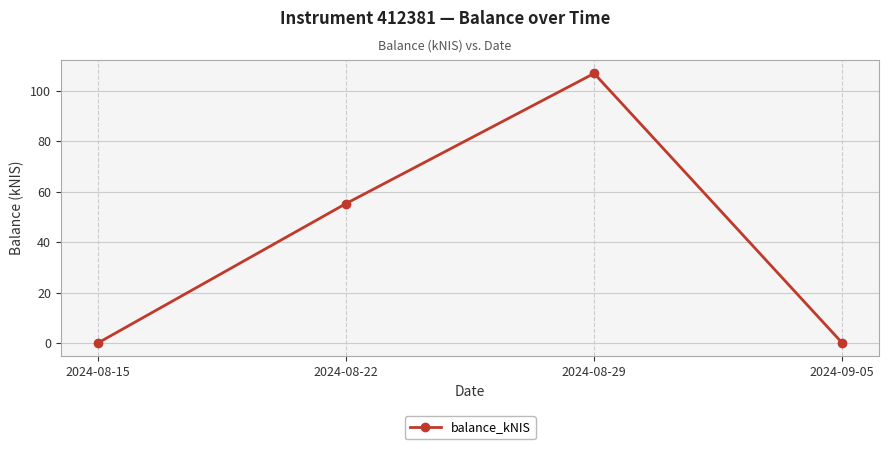

What is the difference between the maximum and minimum values?

107.0